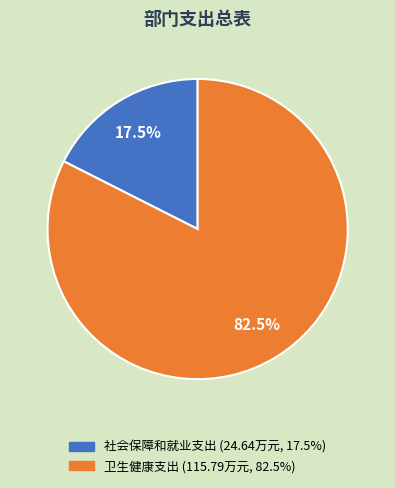

Which category has the smallest portion of the pie?

社会保障和就业支出